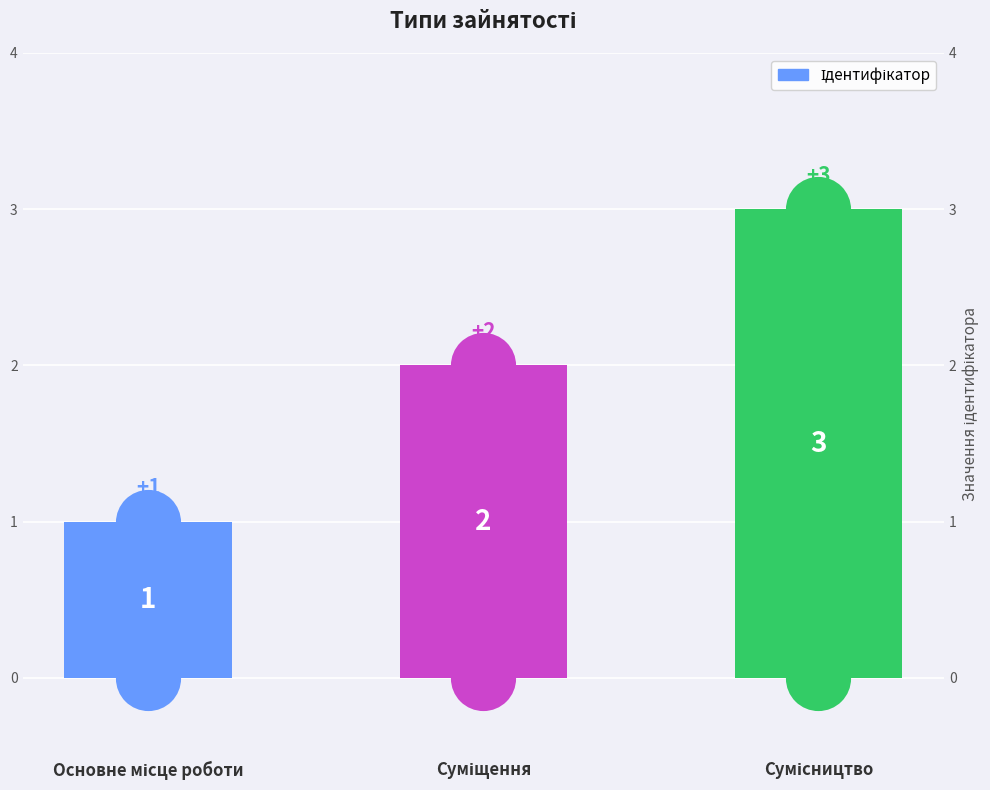

What is the ratio of the value at Сумісництво to the value at Суміщення?

1.5